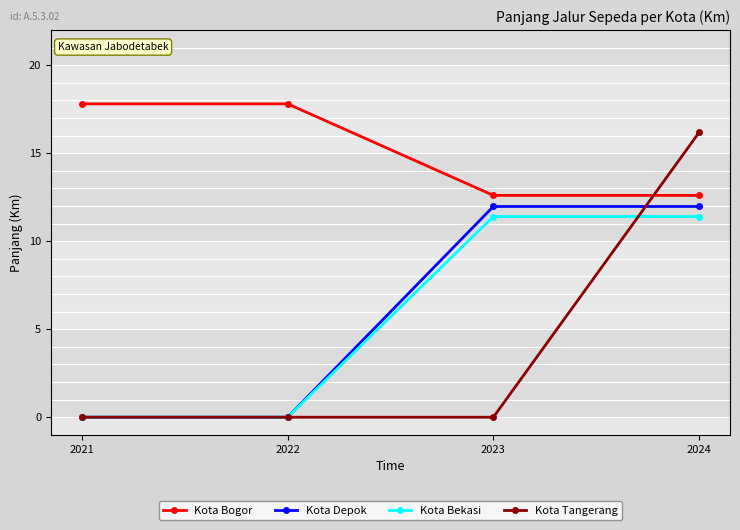

Reading left to right, what are all the values shown in this chart?

Kota Bogor: 17.8	17.8	12.6	12.6
Kota Depok: 0.0	0.0	12.0	12.0
Kota Bekasi: 0.0	0.0	11.4	11.4
Kota Tangerang: 0.0	0.0	0.0	16.2